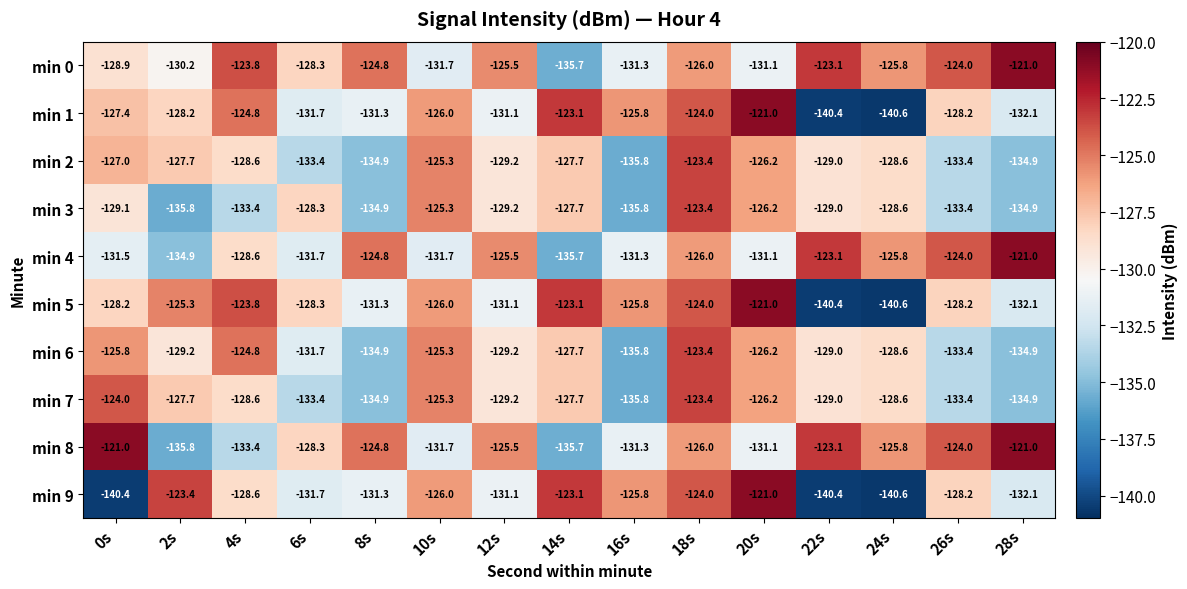

What is the sum of the min 2 values at 2s and 28s?

-262.6